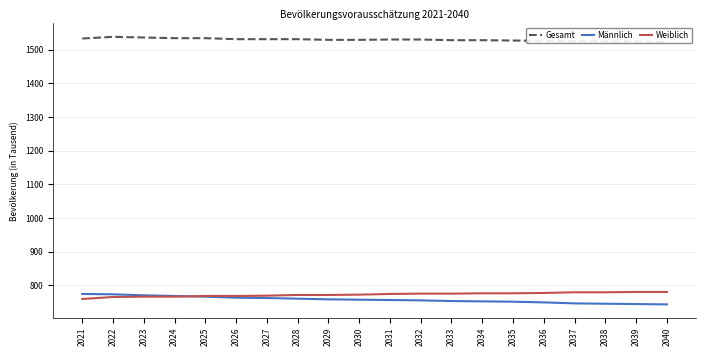

Which category has the lowest value in the Weiblich series?

2021